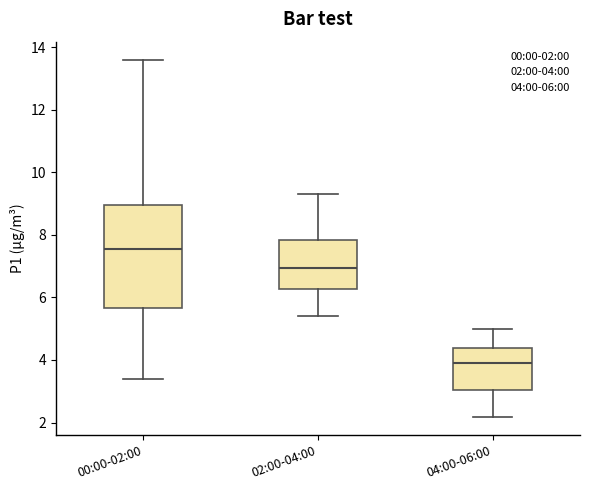

Reading left to right, read every box against the y-axis: the position of its median line, the range the box covers, and the ends of its whiskers. The values are not printed on the chart, so give them approximately, as read against the axis.

00:00-02:00: median 7.6, box 5.6 to 9.0, whiskers 3.4 to 13.6
02:00-04:00: median 7.0, box 6.2 to 7.8, whiskers 5.4 to 9.4
04:00-06:00: median 4.0, box 3.0 to 4.4, whiskers 2.2 to 5.0